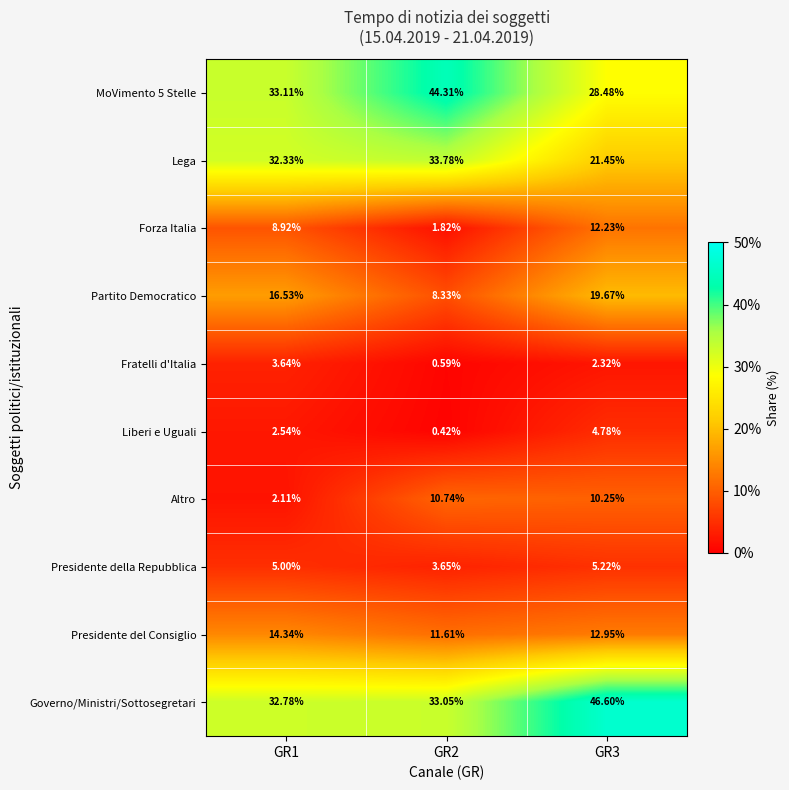

Which series has the largest total across all categories?

Governo/Ministri/Sottosegretari